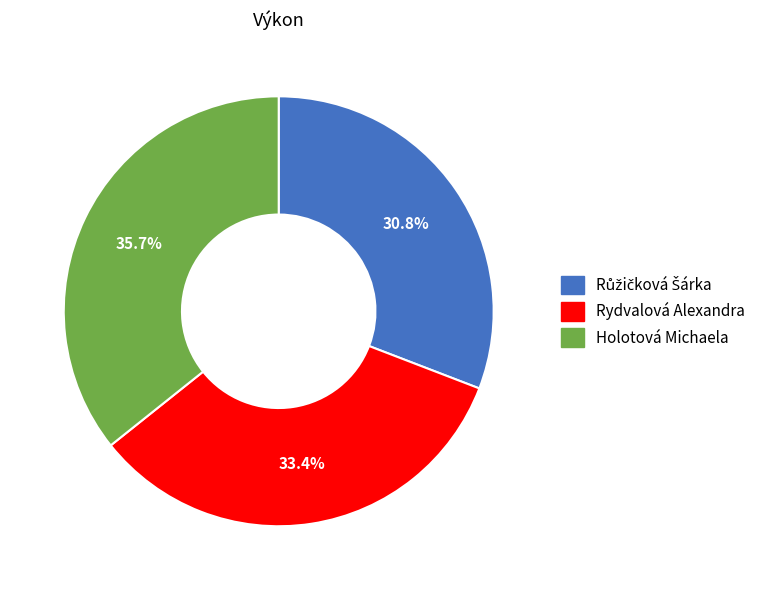

Which has a higher value, Holotová Michaela or Rydvalová Alexandra?

Holotová Michaela